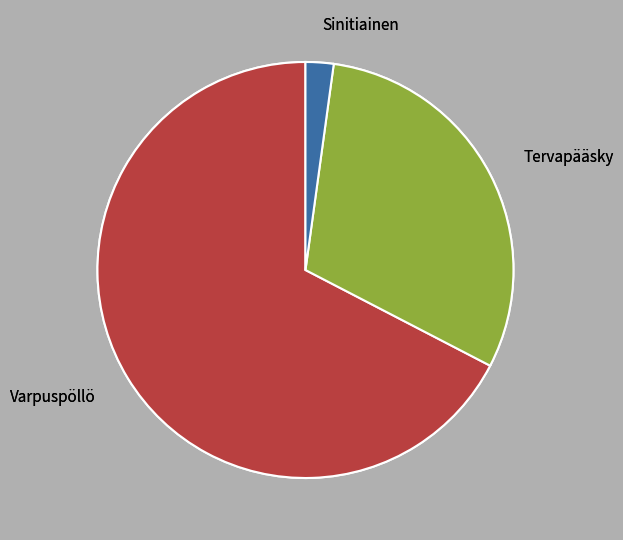

Does any single category account for the majority?

Yes